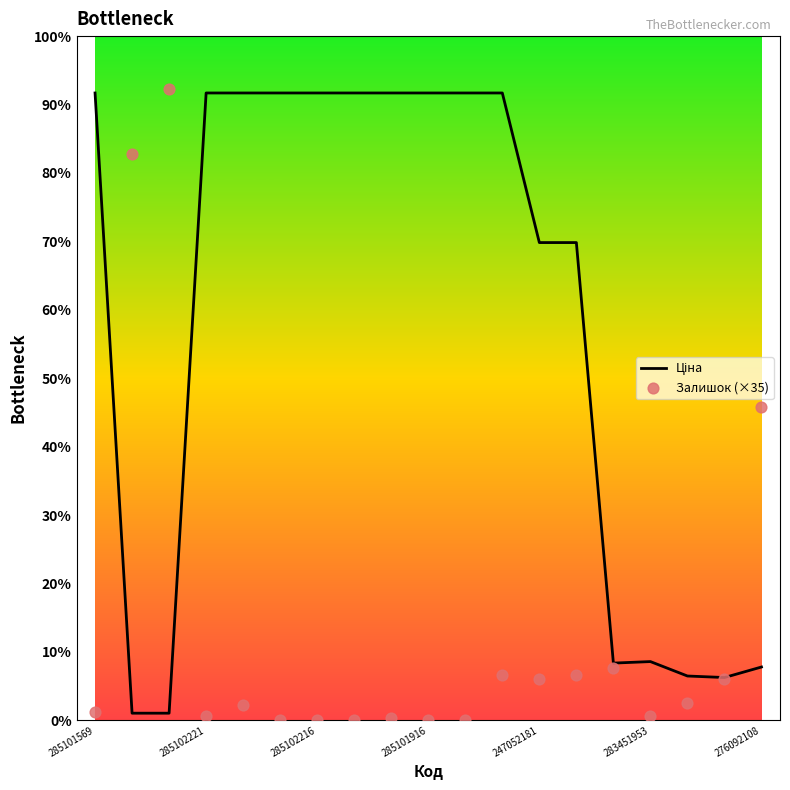

At which category is the sum across all series the highest?

11